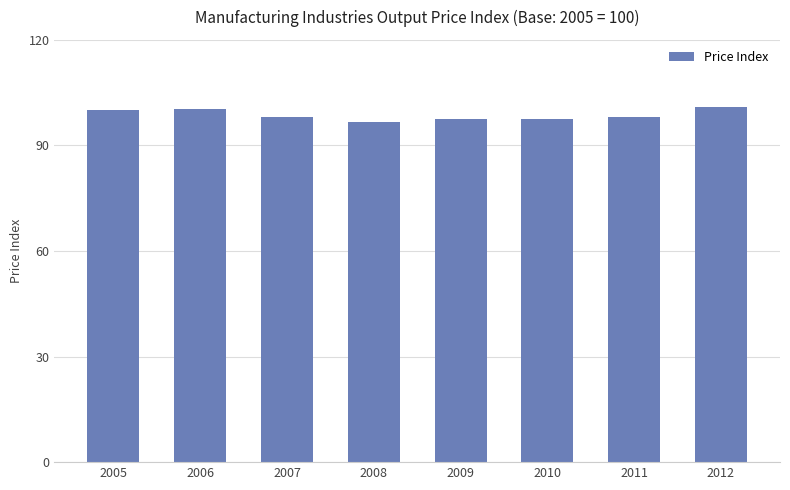

Where does the data first go above 98?

2005